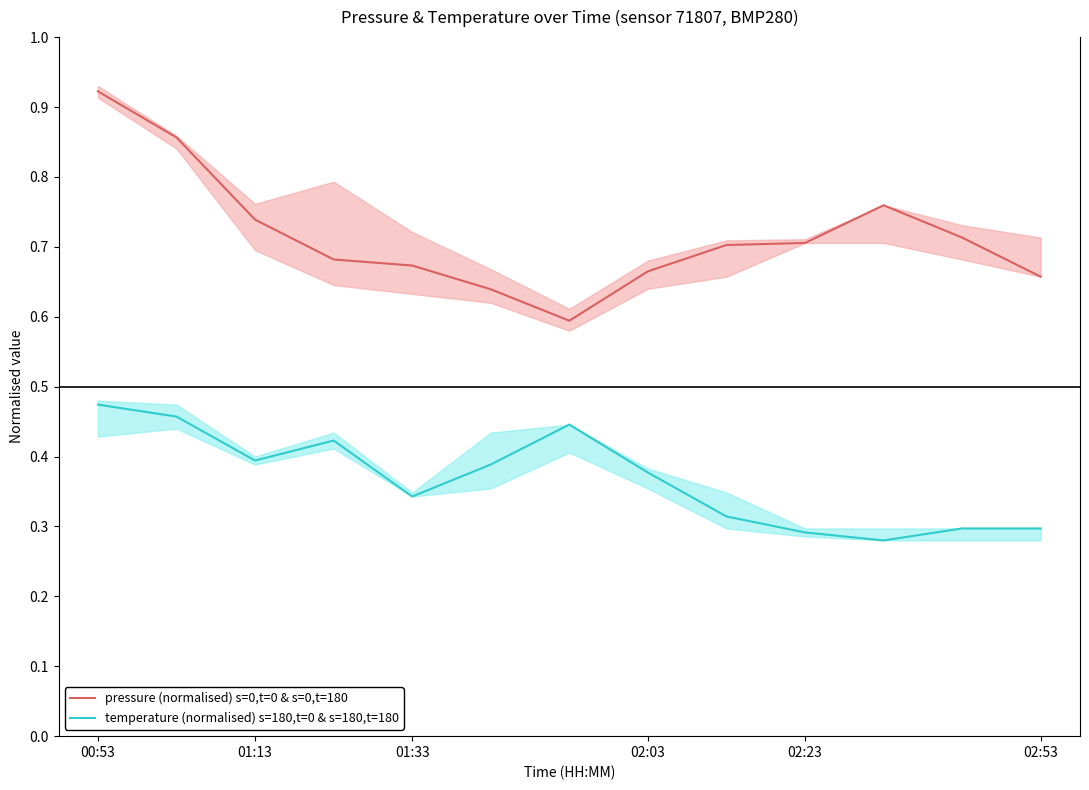

What is the sum of all temperature (normalised) s=180,t=0 & s=180,t=180 values?

4.8